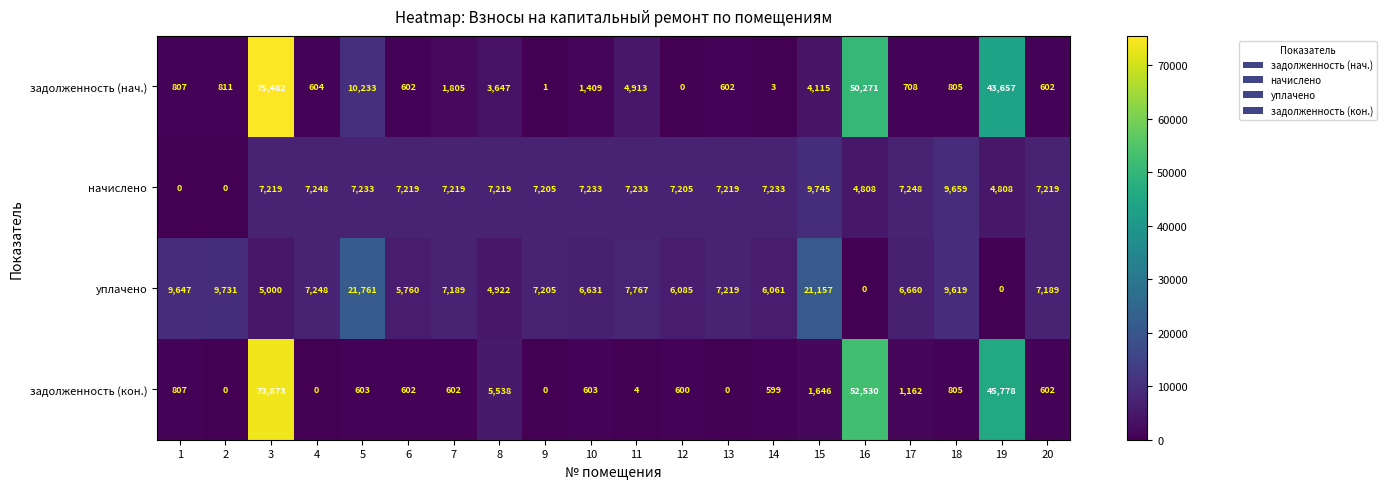

At which label is задолженность (кон.) closest to 36936?

19